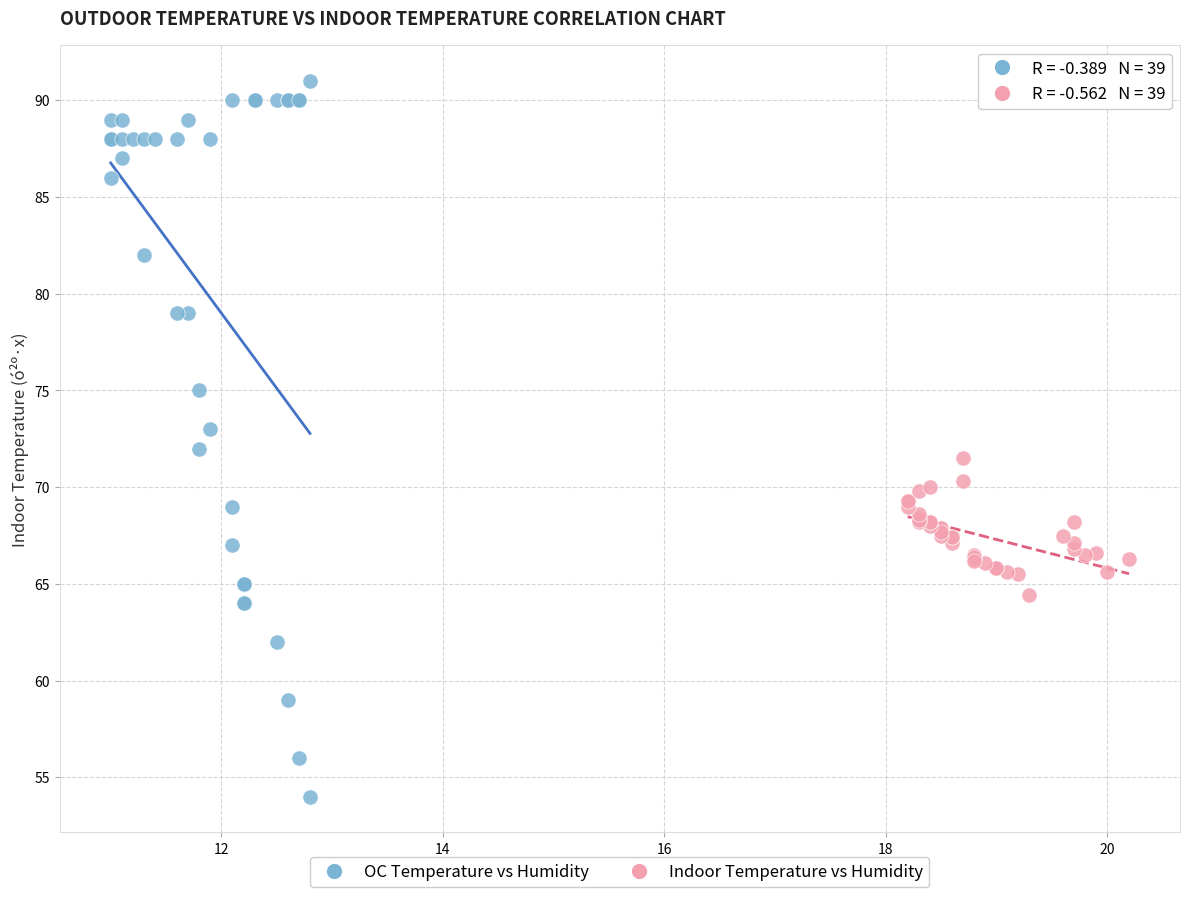

Which series reaches the minimum Y coordinate?

OC Temperature vs Humidity